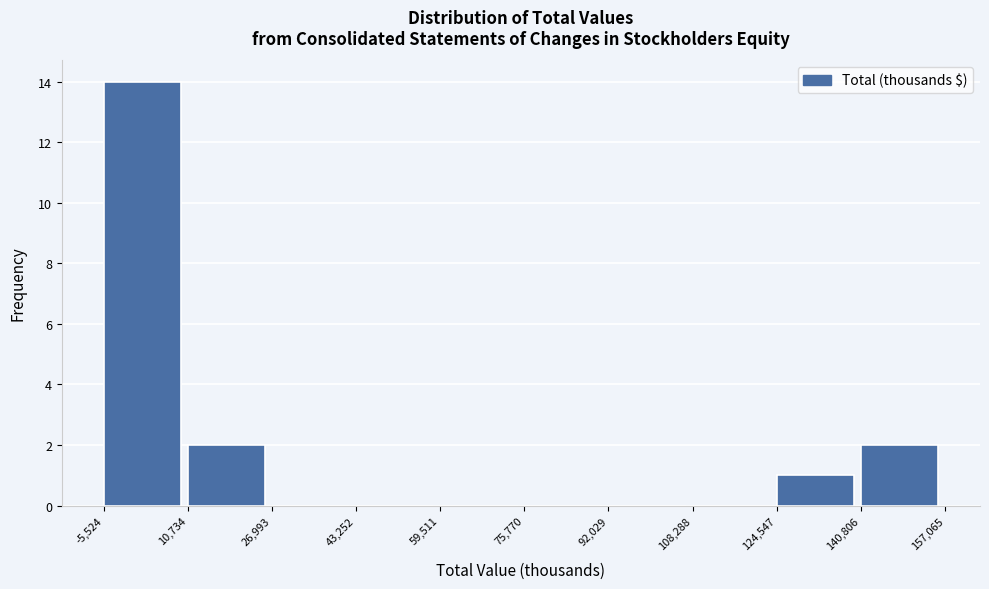

Over which range of the x-axis is the bar tallest?

-5,524 to 10,734